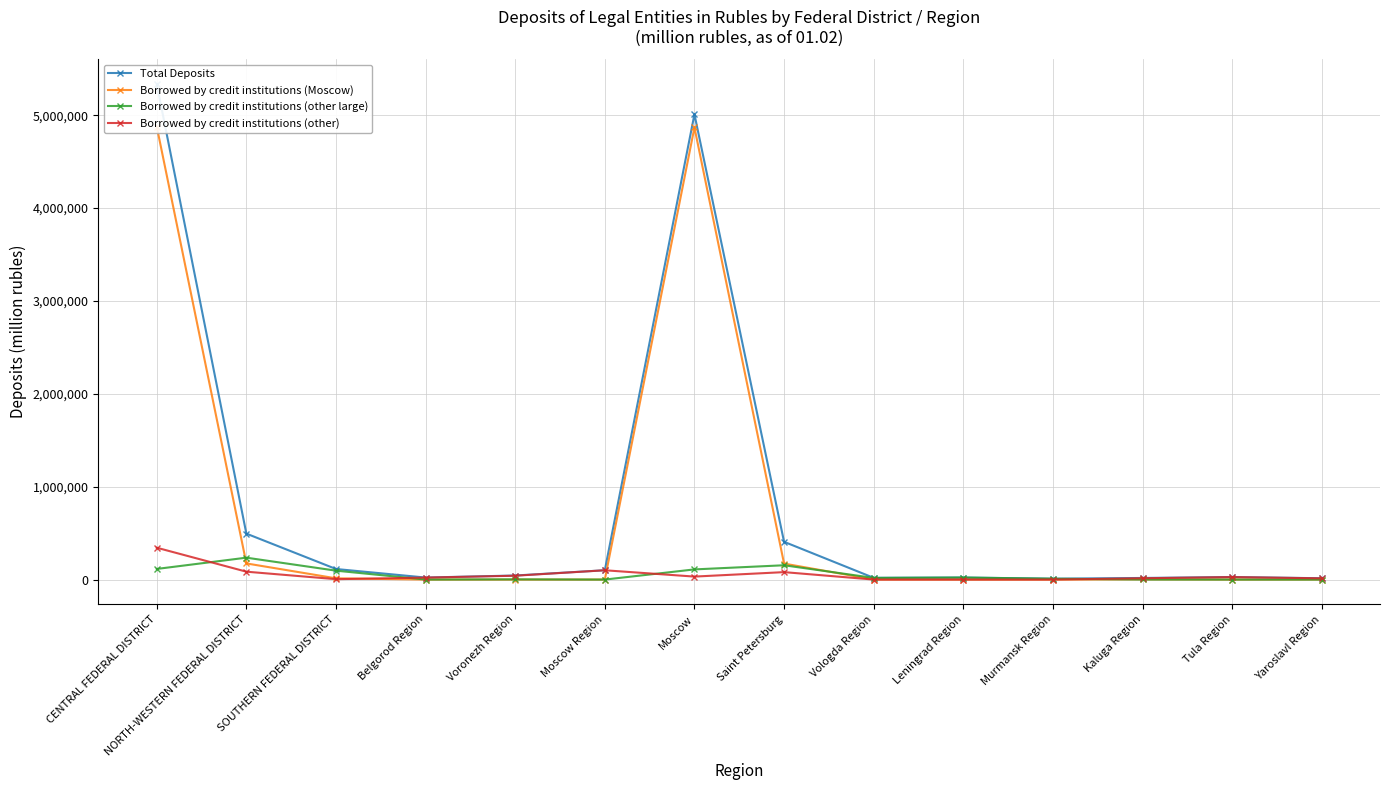

Reading left to right, what are all the values shown in this chart?

Total Deposits: CENTRAL FEDERAL DISTRICT=5334861	NORTH-WESTERN FEDERAL DISTRICT=494735	SOUTHERN FEDERAL DISTRICT=113897	Belgorod Region=21809	Voronezh Region=43754	Moscow Region=100442	Moscow=5009023	Saint Petersburg=406608	Vologda Region=18803	Leningrad Region=22221	Murmansk Region=9532	Kaluga Region=17406	Tula Region=27404	Yaroslavl Region=14325
Borrowed by credit institutions (Moscow): CENTRAL FEDERAL DISTRICT=4877284	NORTH-WESTERN FEDERAL DISTRICT=173908	SOUTHERN FEDERAL DISTRICT=13537	Belgorod Region=122	Voronezh Region=1	Moscow Region=153	Moscow=4867292	Saint Petersburg=172220	Vologda Region=792	Leningrad Region=50	Murmansk Region=16	Kaluga Region=2287	Tula Region=100	Yaroslavl Region=741
Borrowed by credit institutions (other large): CENTRAL FEDERAL DISTRICT=114505	NORTH-WESTERN FEDERAL DISTRICT=235799	SOUTHERN FEDERAL DISTRICT=96022	Belgorod Region=425	Voronezh Region=2261	Moscow Region=44	Moscow=109527	Saint Petersburg=154182	Vologda Region=17879	Leningrad Region=21717	Murmansk Region=9318	Kaluga Region=920	Tula Region=255	Yaroslavl Region=141
Borrowed by credit institutions (other): CENTRAL FEDERAL DISTRICT=343072	NORTH-WESTERN FEDERAL DISTRICT=85027	SOUTHERN FEDERAL DISTRICT=4338	Belgorod Region=21262	Voronezh Region=41492	Moscow Region=100245	Moscow=32203	Saint Petersburg=80206	Vologda Region=133	Leningrad Region=454	Murmansk Region=198	Kaluga Region=14200	Tula Region=27050	Yaroslavl Region=13443